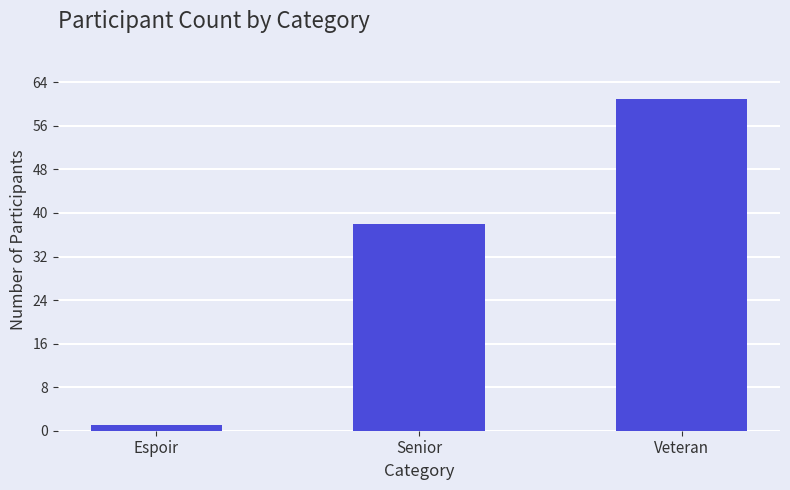

How many values are between 1 and 61?

3